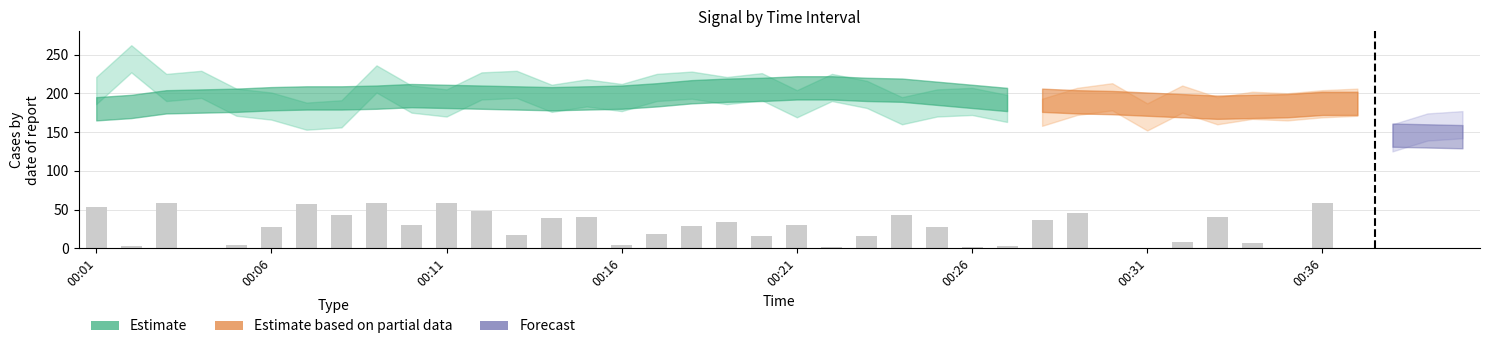

What is the greatest value displayed?

58